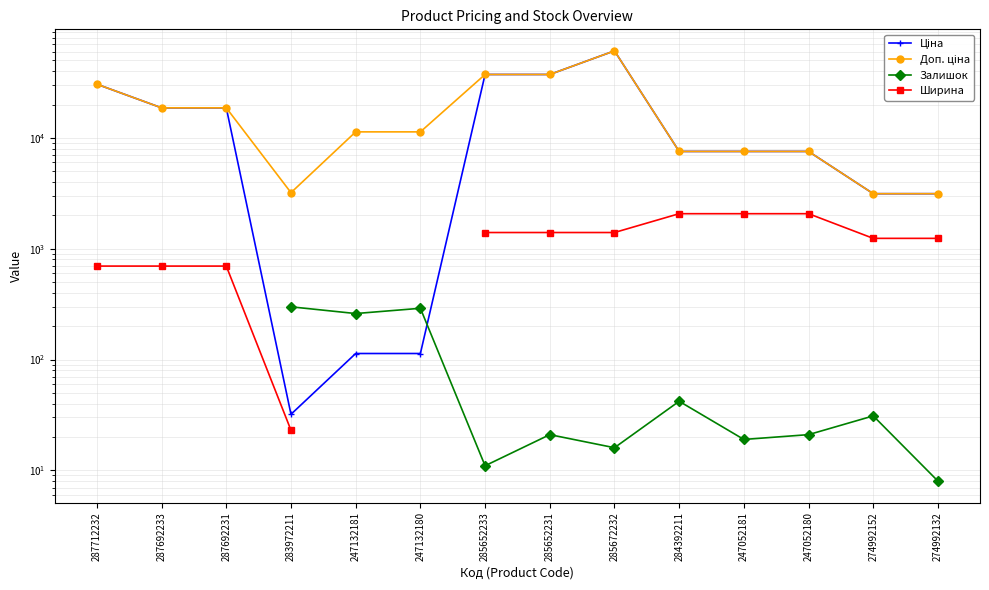

At which category does the chart reach its peak across all series?

285672232